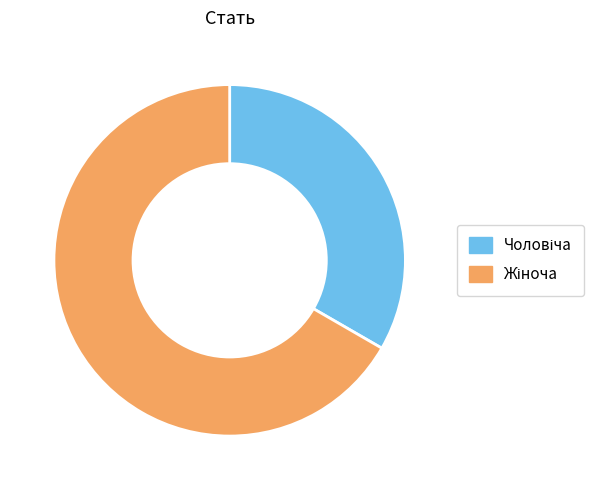

Count the number of slices in the pie.

2